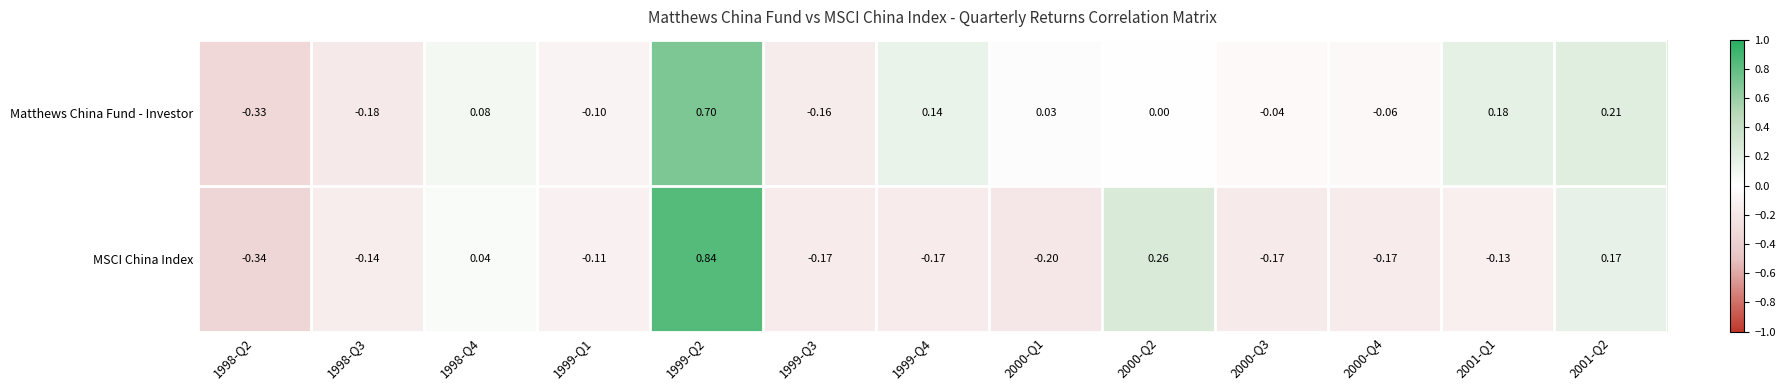

Which series has the largest total across all categories?

Matthews China Fund - Investor